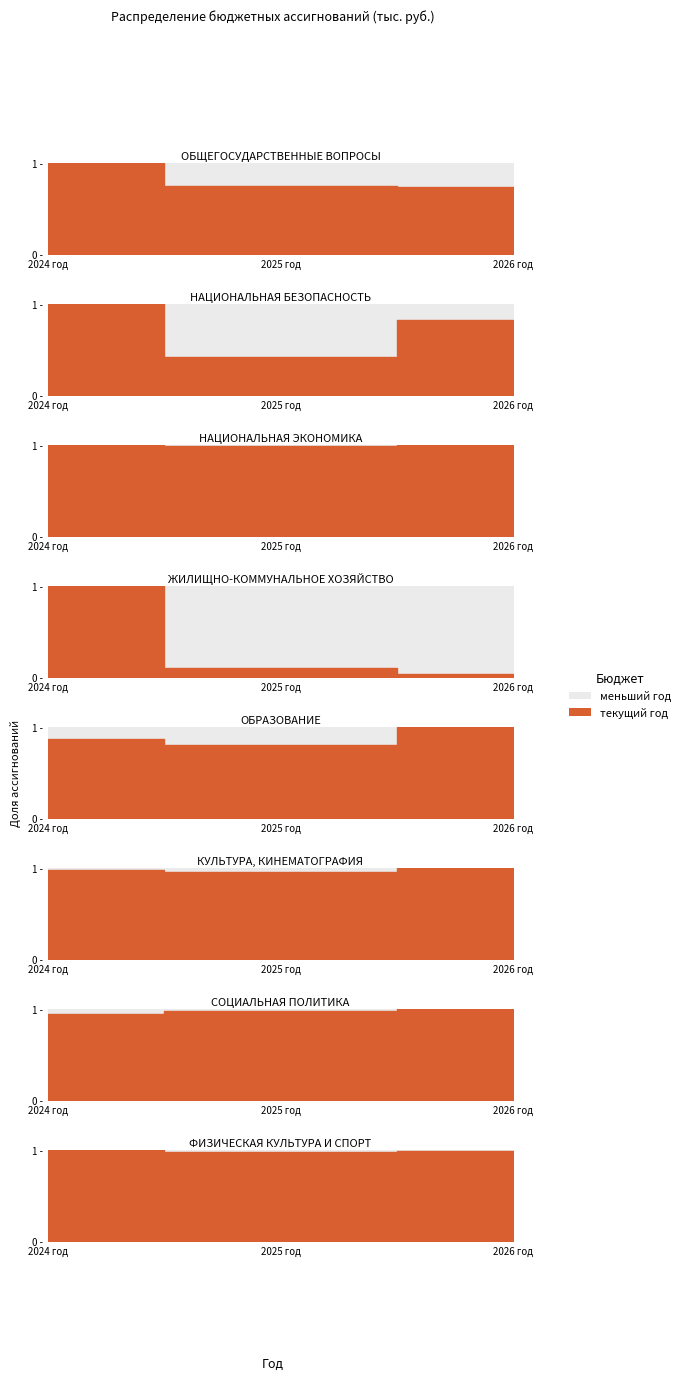

How many values in the 2024 год series are below 168093?

4